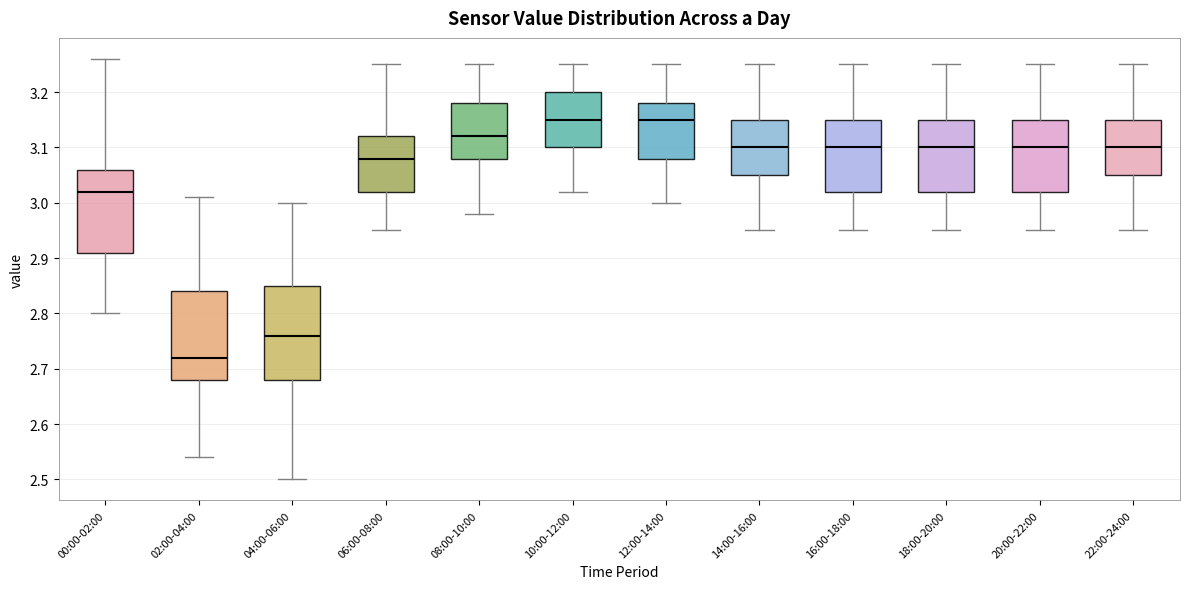

Where does the median line of the box for 10:00-12:00 sit on the y-axis? The values are not printed on the chart, so give them approximately, as read against the axis.

3.15